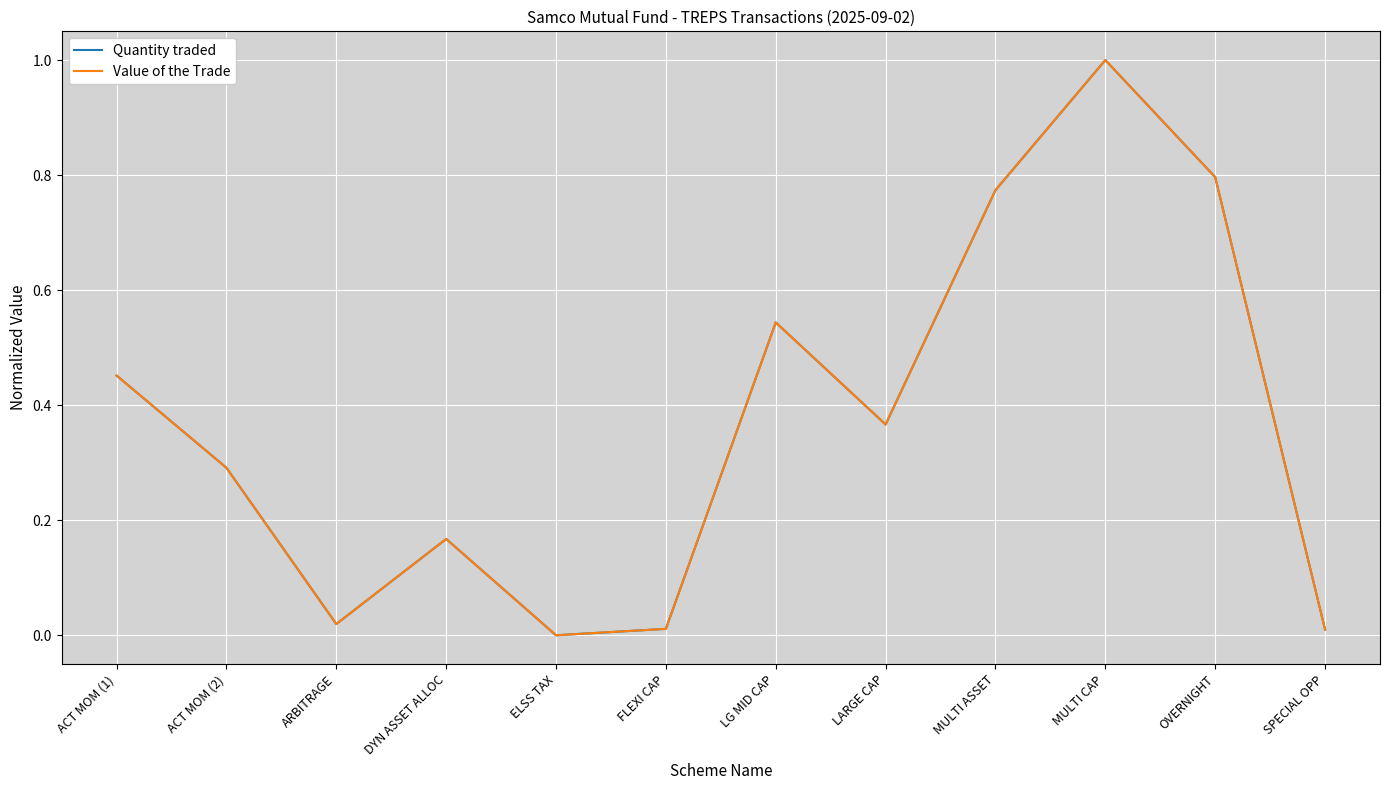

At which category is the sum across all series the highest?

MULTI CAP